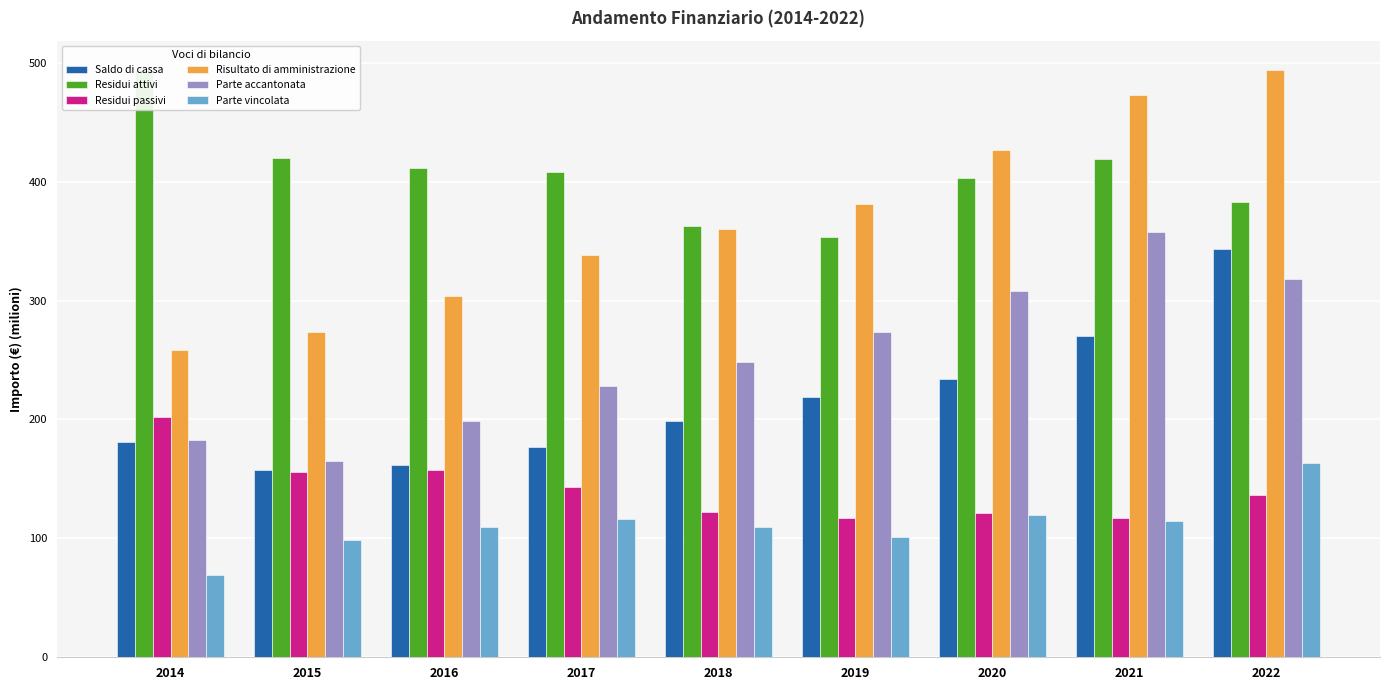

Between 2014 and 2017, which series saw the biggest shift?

Residui attivi